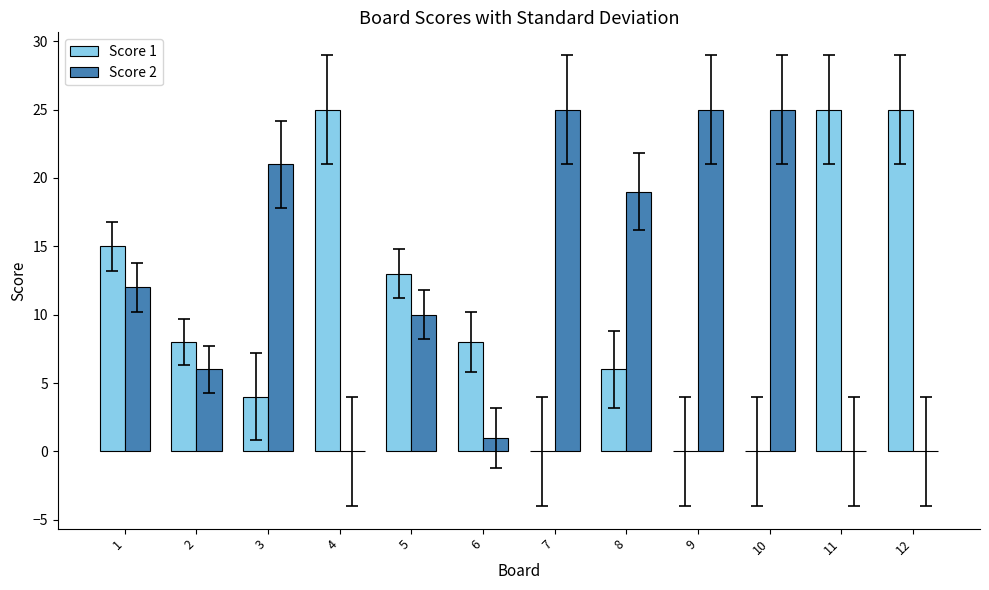

The value of Score 2 at 5 is 7. True or false?

False